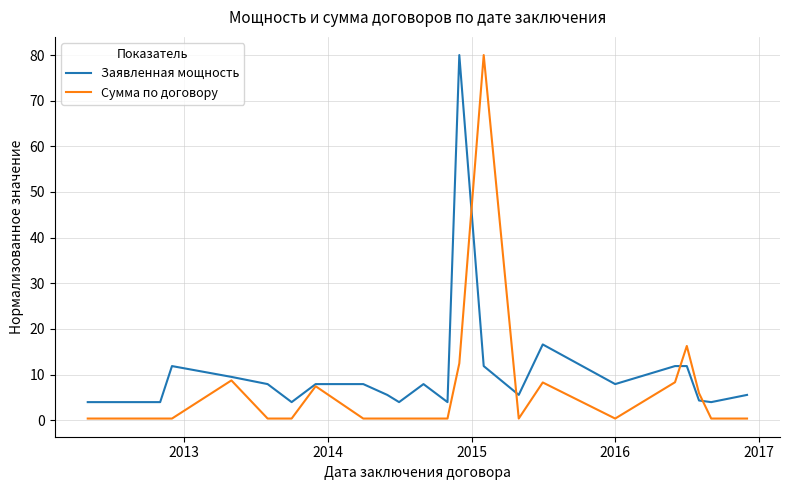

What is the minimum value for Заявленная мощность?

3.9